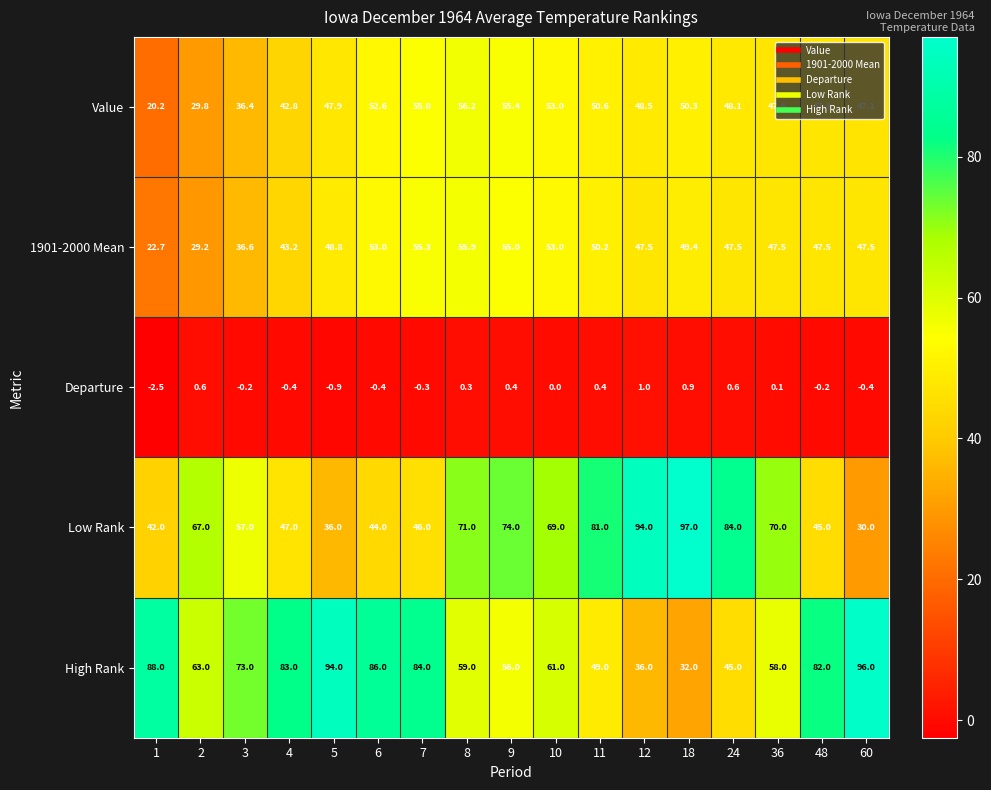

What is the total value across all series at 7?

240.0